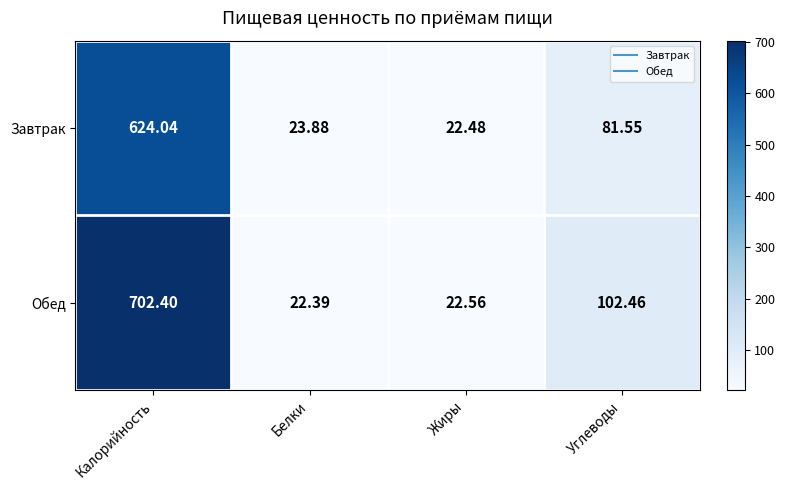

Between Белки and Жиры, which series saw the biggest shift?

Завтрак